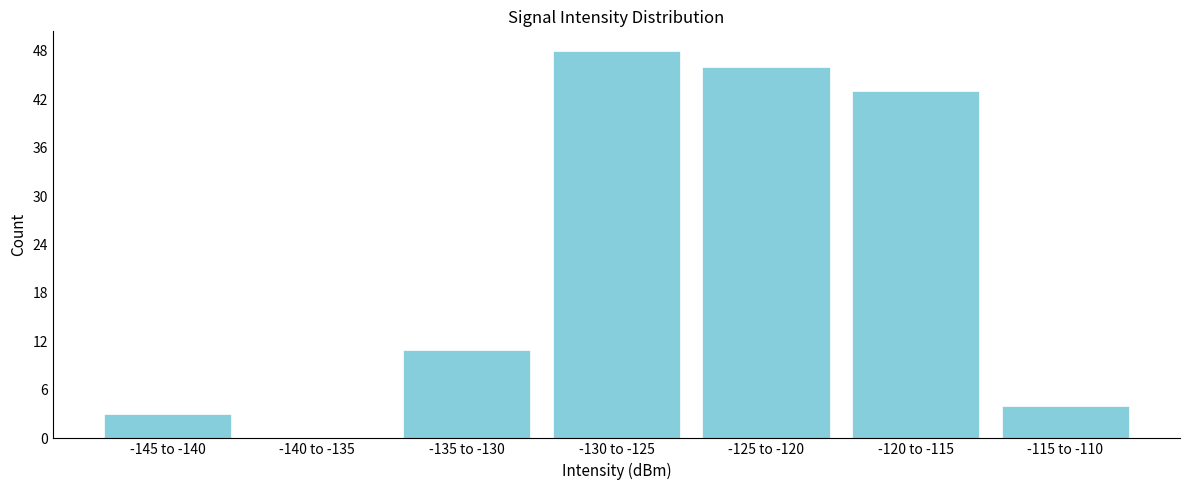

Reading left to right, transcribe all the data shown in this chart.

-145 to -140=3	-140 to -135=0	-135 to -130=11	-130 to -125=48	-125 to -120=46	-120 to -115=43	-115 to -110=4